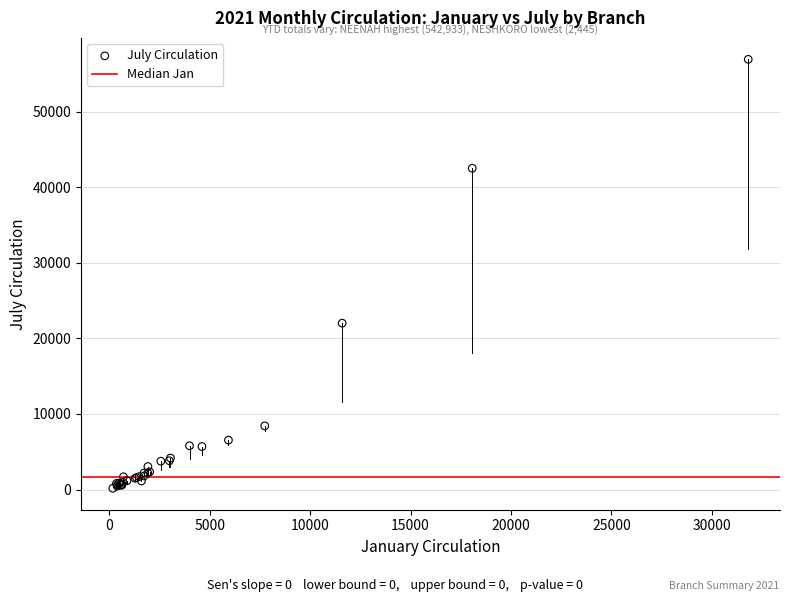

What Y value in the scatter plot is closest to 28549?

22019